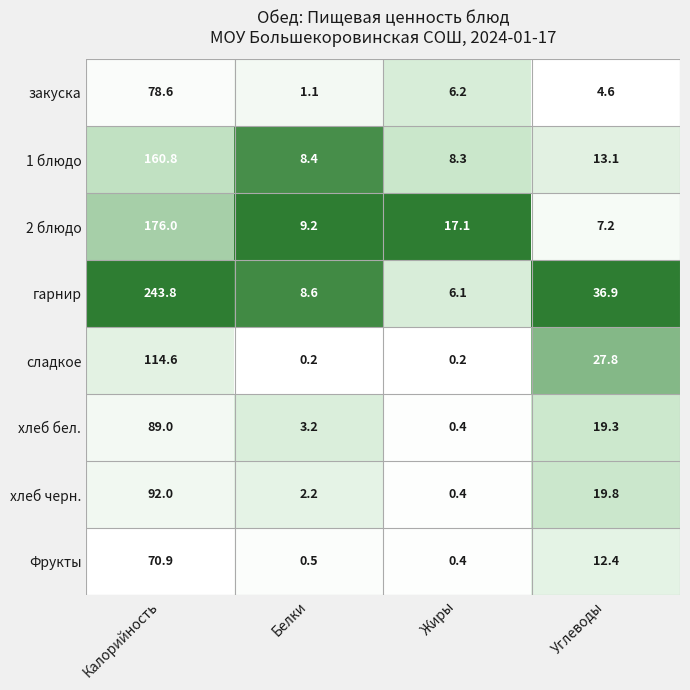

What is the sum of the сладкое values at Белки and Жиры?

0.4